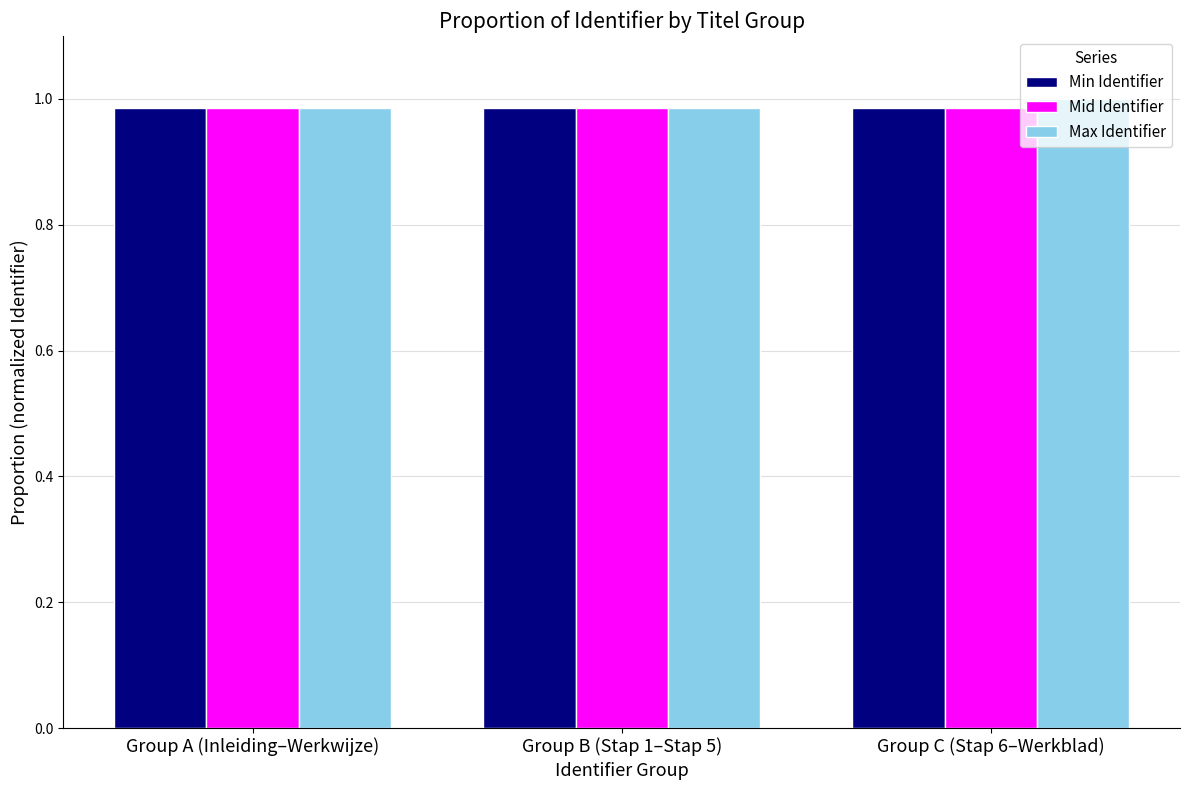

The Min Identifier series shows 1.0 at Group C (Stap 6–Werkblad). True or false?

True